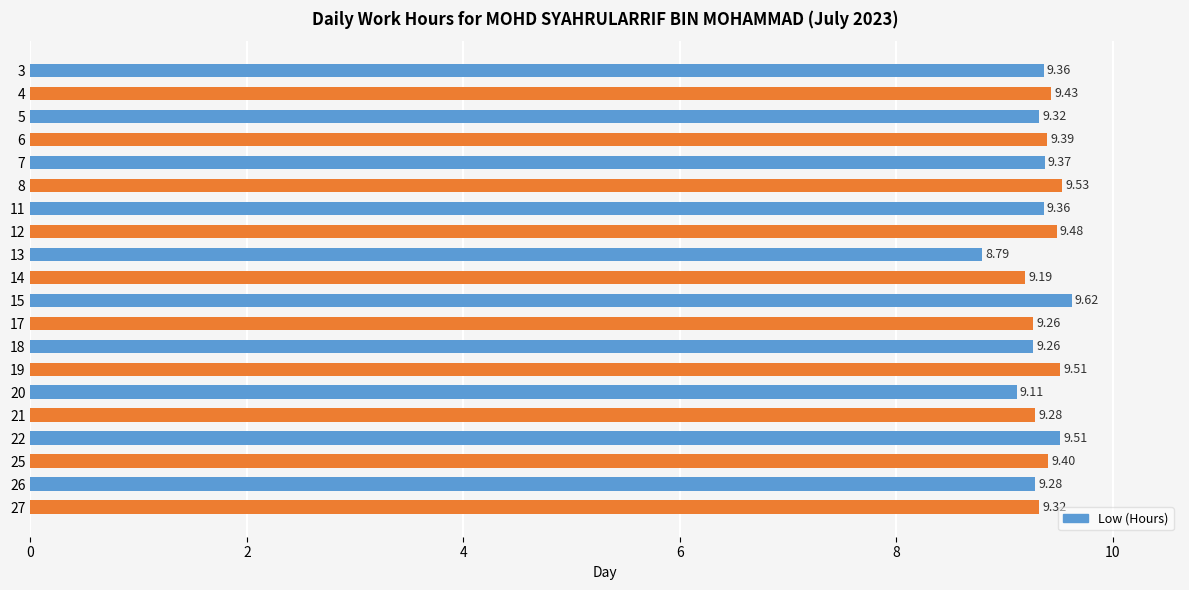

Approximately how many times larger is the value at 25 compared to 27?

1.0